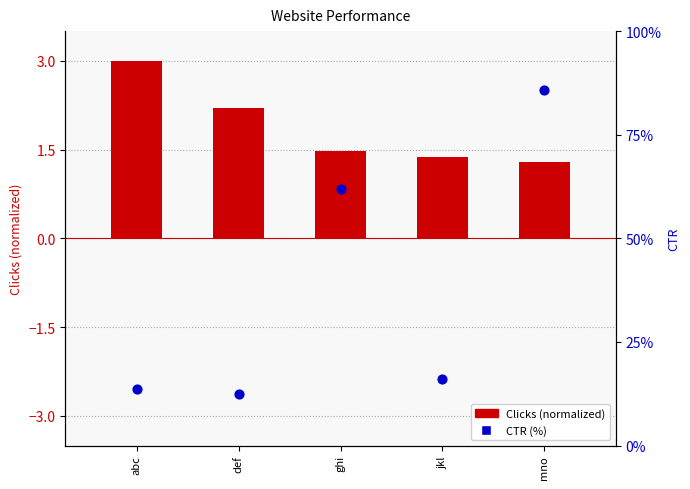

At which category is the sum across all series the highest?

mno